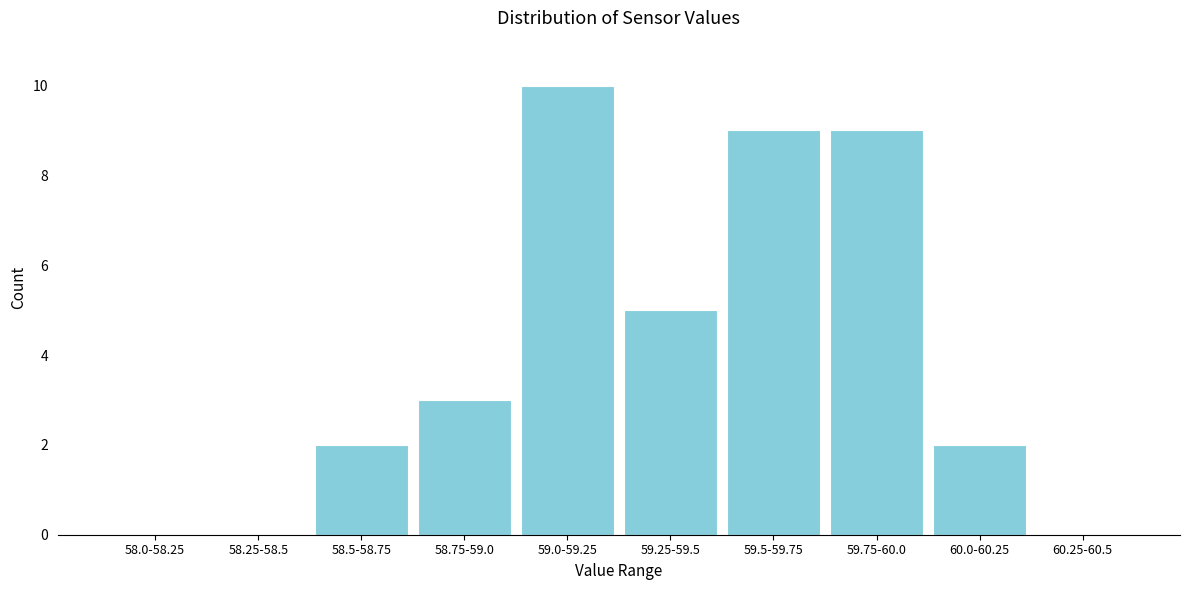

Reading left to right, what are all the values shown in this chart?

58.0-58.25=0	58.25-58.5=0	58.5-58.75=2	58.75-59.0=3	59.0-59.25=10	59.25-59.5=5	59.5-59.75=9	59.75-60.0=9	60.0-60.25=2	60.25-60.5=0